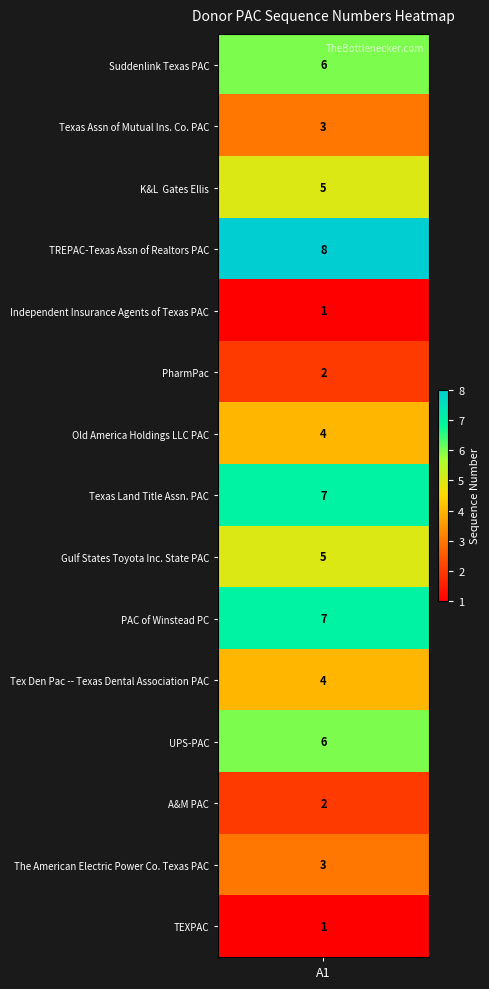

Which has a higher value, Texas Assn of Mutual Ins. Co. PAC or Suddenlink Texas PAC?

Suddenlink Texas PAC